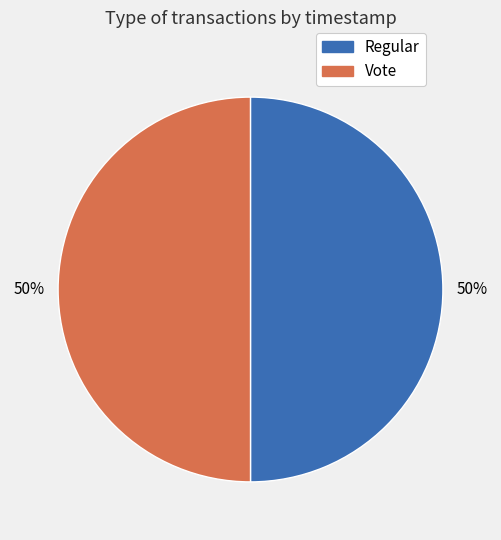

How many slices are in this pie chart?

2